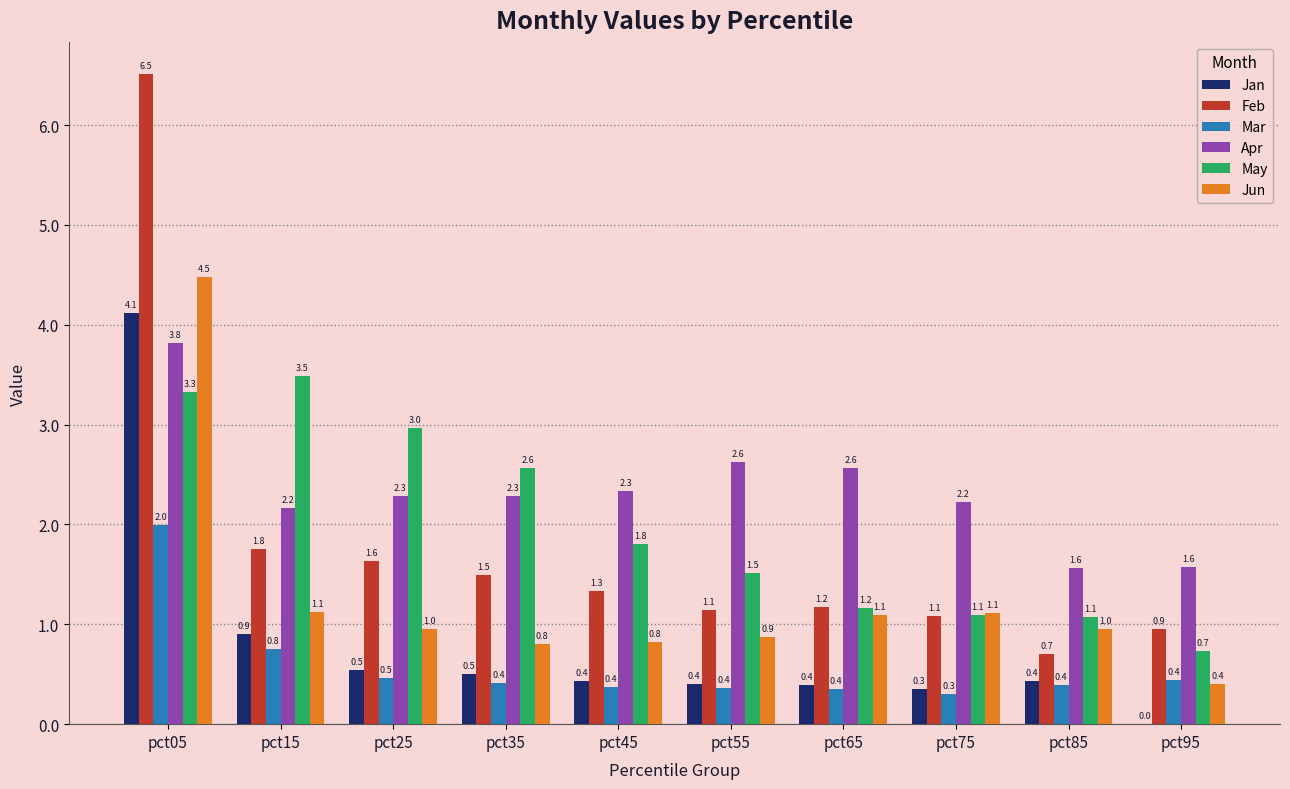

The Jan series shows 0.4 at pct65. True or false?

True